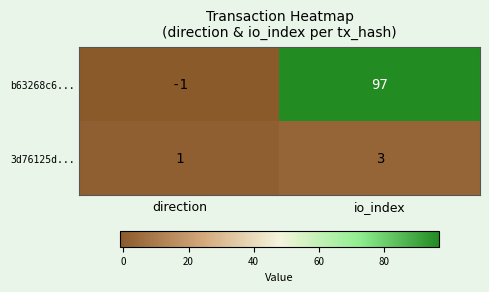

Reading right to left, what are all the values shown in this chart?

b63268c6...: 97	-1
3d76125d...: 3	1